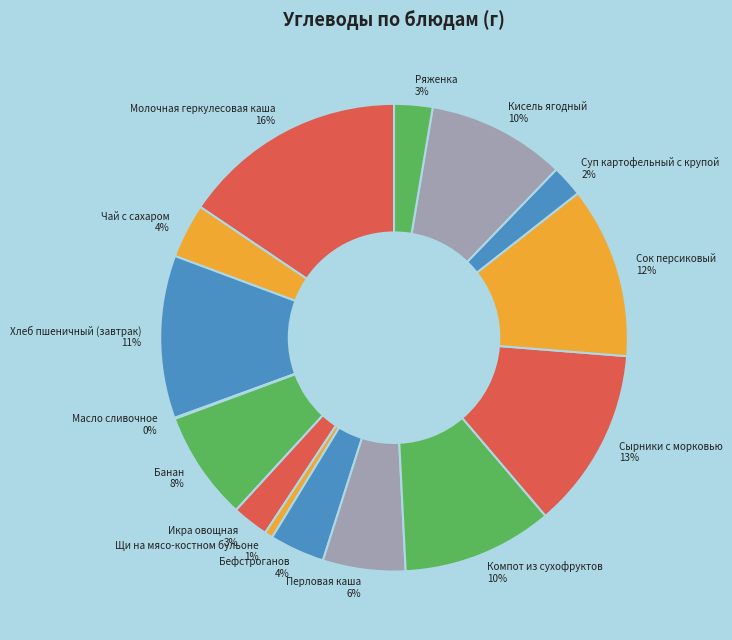

To the nearest percent, what is the average slice percentage?

7%